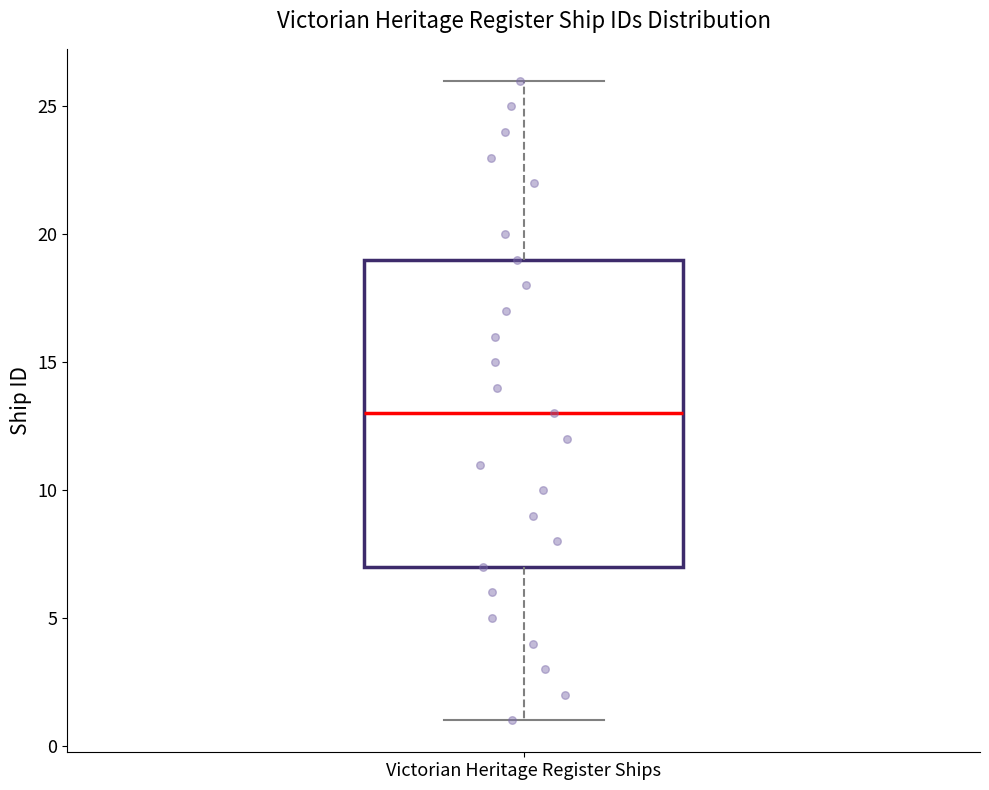

Read this box plot against the y-axis: the position of the median line, the range covered by the box, and the ends of both whiskers. The values are not printed on the chart, so give them approximately, as read against the axis.

median 13, box 7 to 19, whiskers 1 to 26